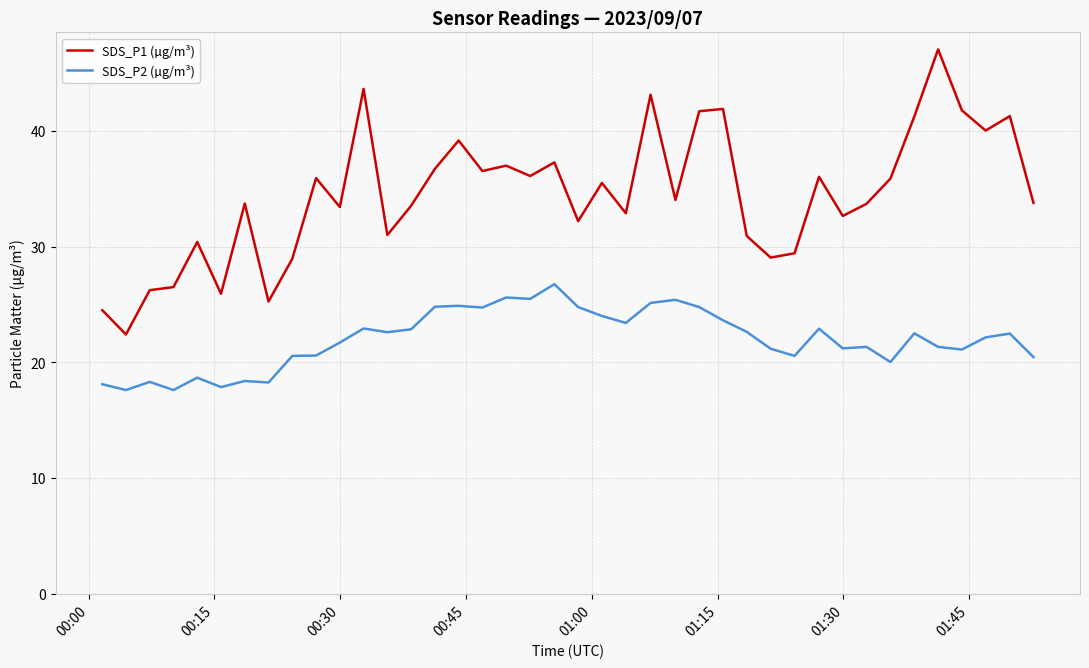

List the series in order of their peak value, highest first.

SDS_P1 (µg/m³), SDS_P2 (µg/m³)